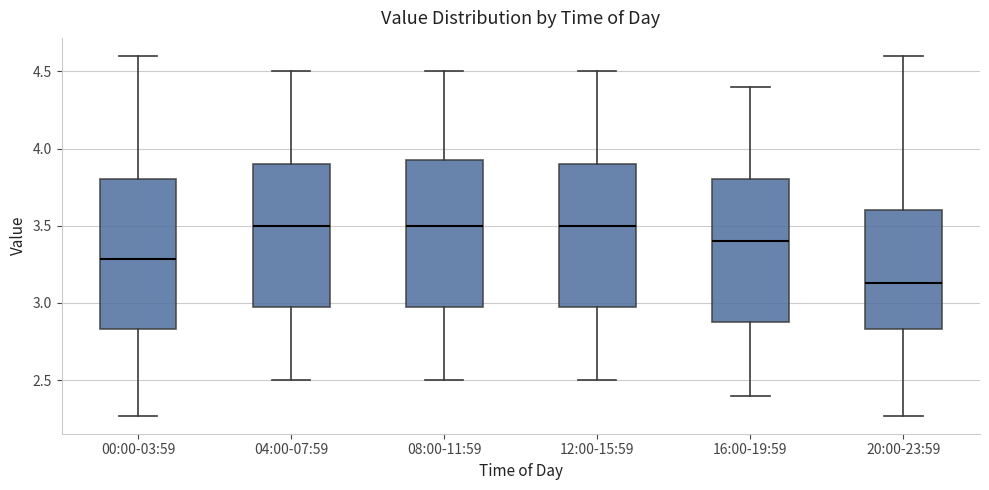

Which box has the lowest median line?

20:00-23:59